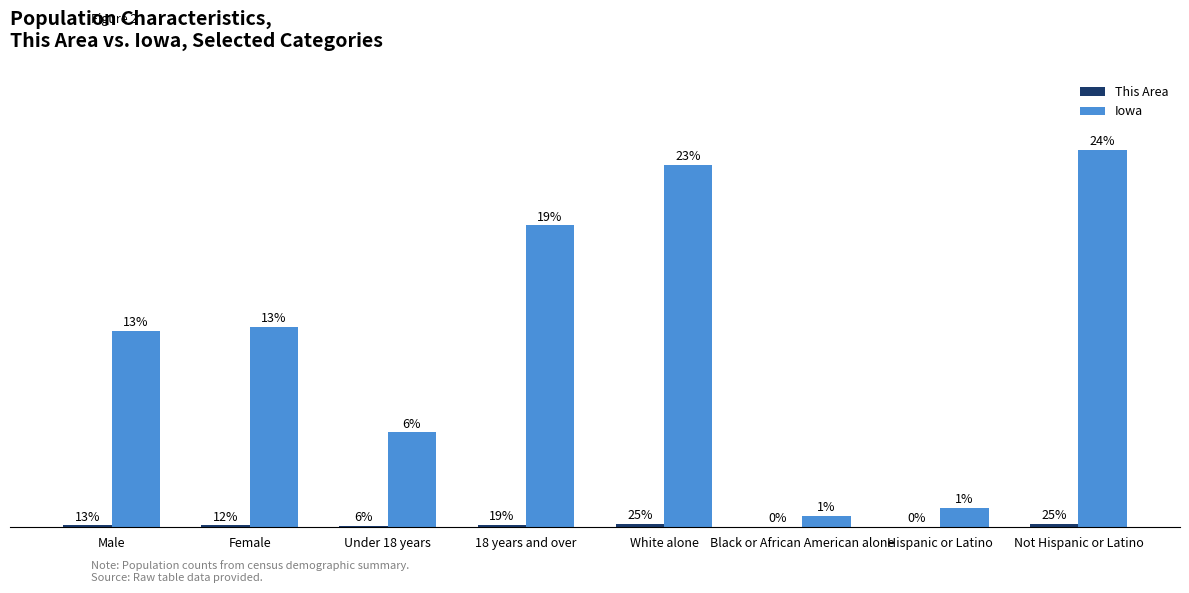

Are the bars horizontal?

No